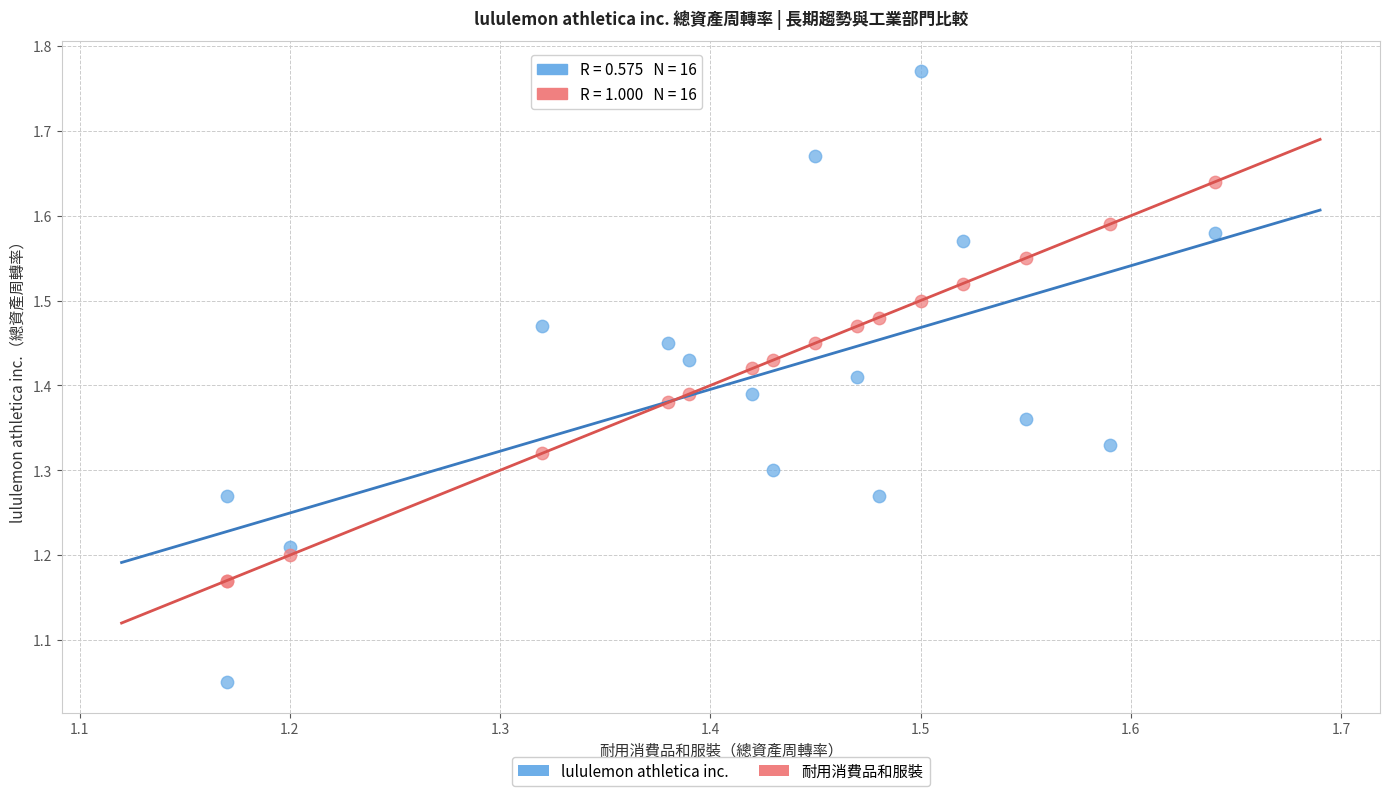

Which series has the largest Y range (max minus min)?

lululemon athletica inc.